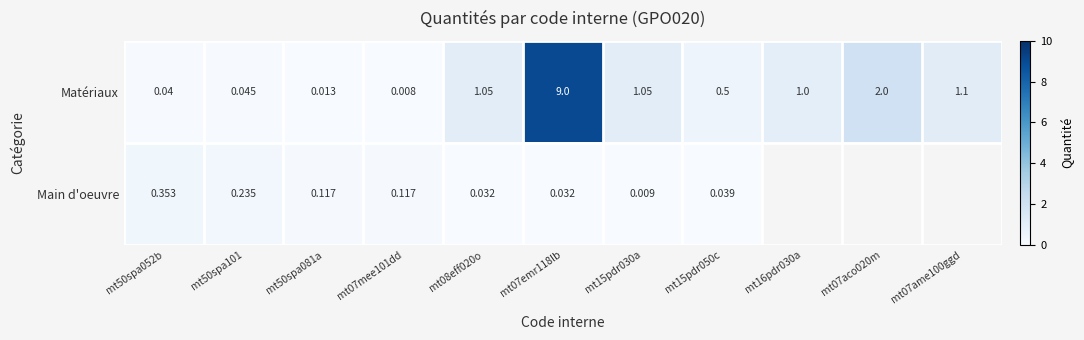

Which series changed the most between mt50spa052b and mt50spa101?

Main d'oeuvre